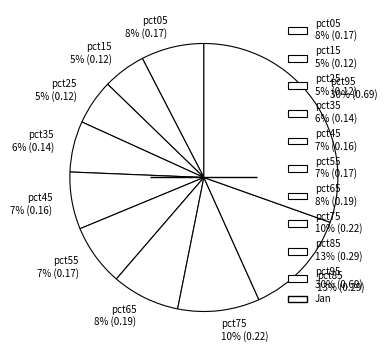

To the nearest percent, what is the difference between the pct75 and pct05 slice percentages?

2%